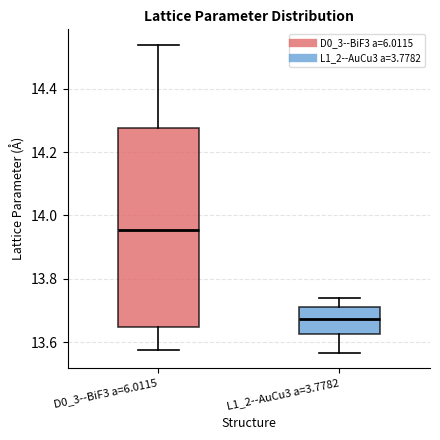

Which box is the tallest, from its lower edge to its upper edge?

D0_3--BiF3 a=6.0115